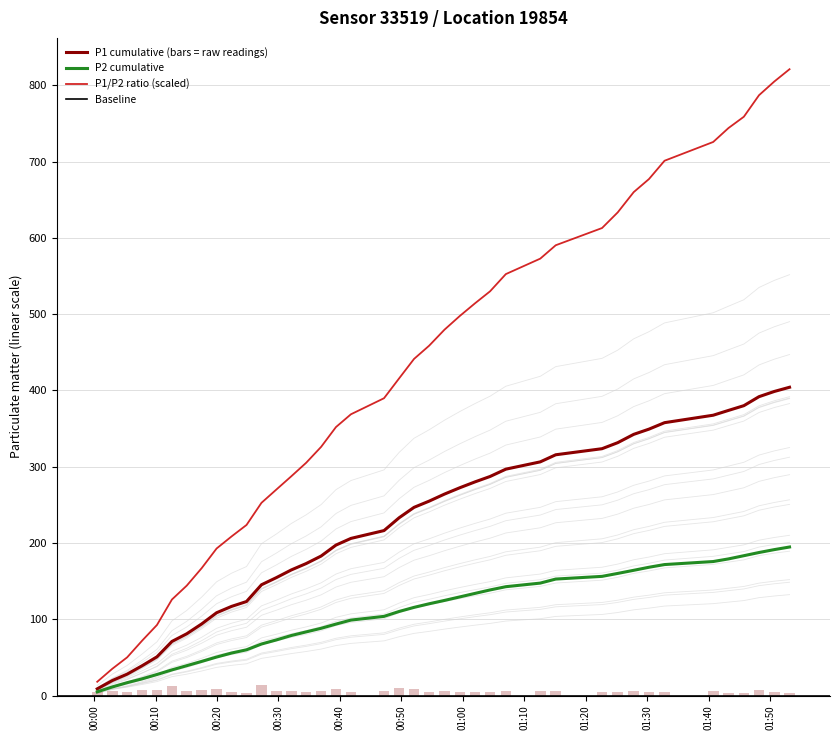

What is the sum of all values?

242.5